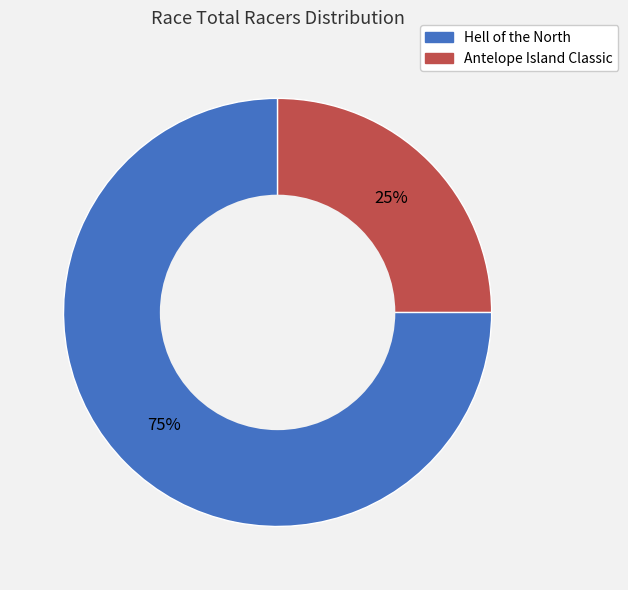

True or false: Hell of the North accounts for 75% of the total.

True